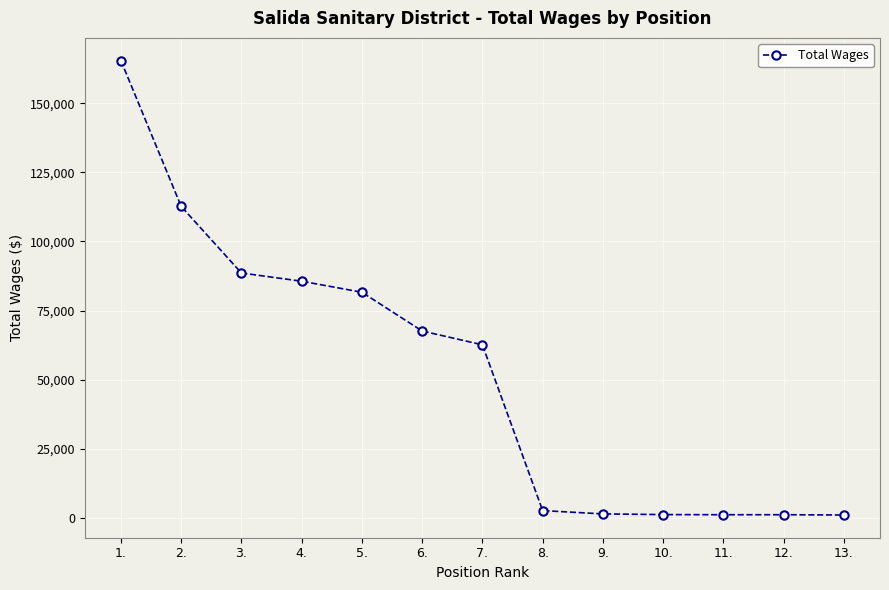

What is the minimum value shown in the chart?

1000